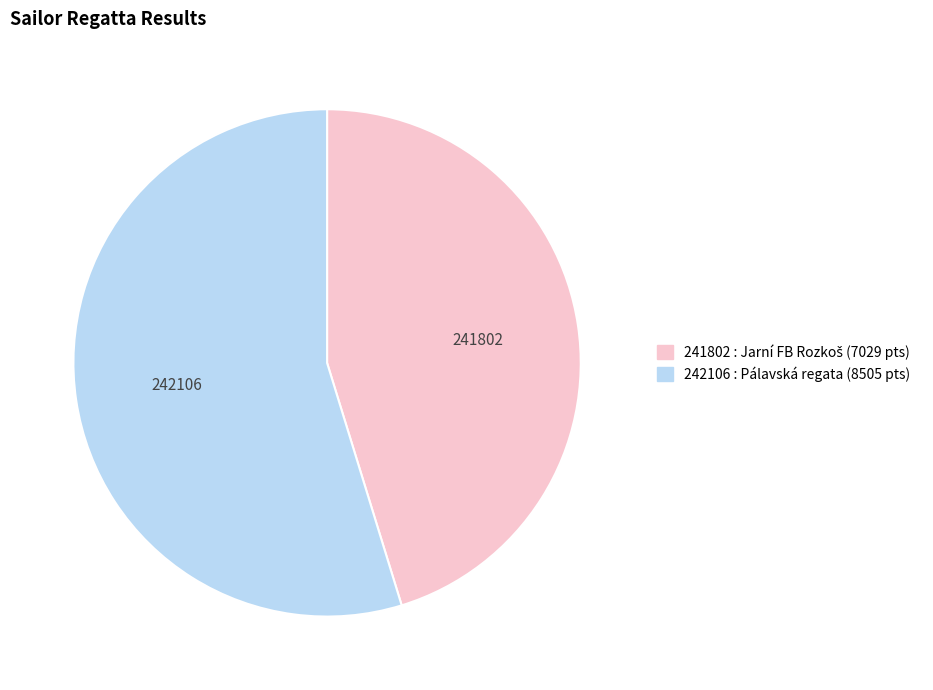

Is there a majority slice in this chart?

Yes